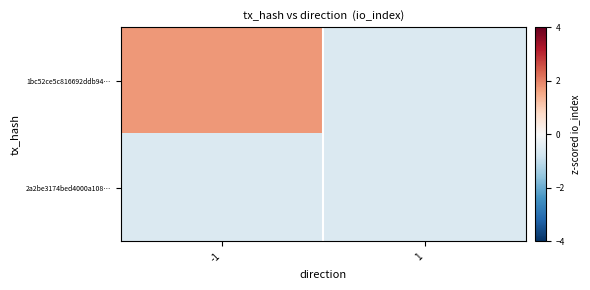

Reading right to left, list all the values displayed in this chart.

1bc52ce5c816692ddb94…: 1=-0.6	-1=1.7
2a2be3174bed4000a108…: 1=-0.6	-1=-0.6